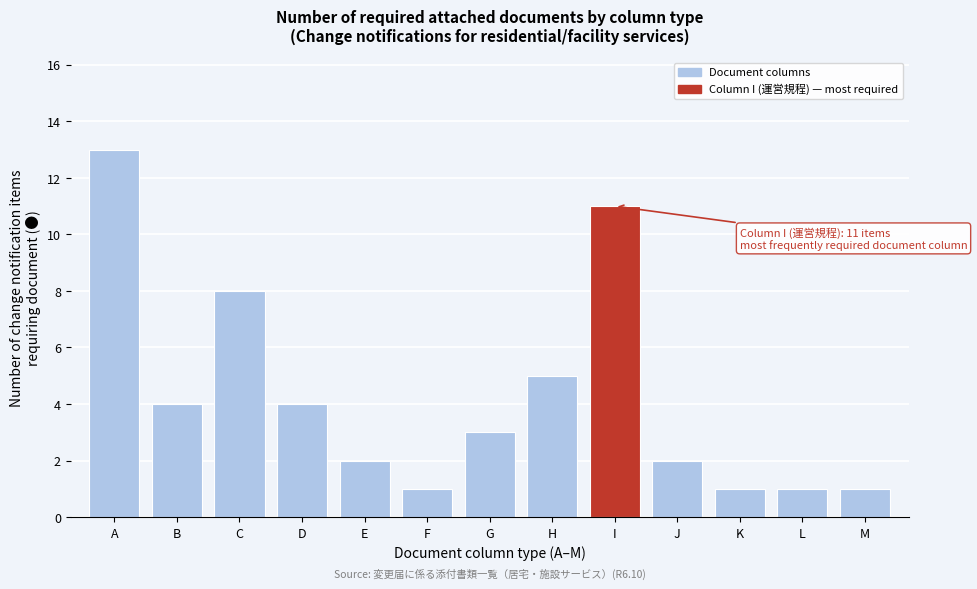

Reading left to right, transcribe all the data shown in this chart.

A=13	B=4	C=8	D=4	E=2	F=1	G=3	H=5	I=11	J=2	K=1	L=1	M=1